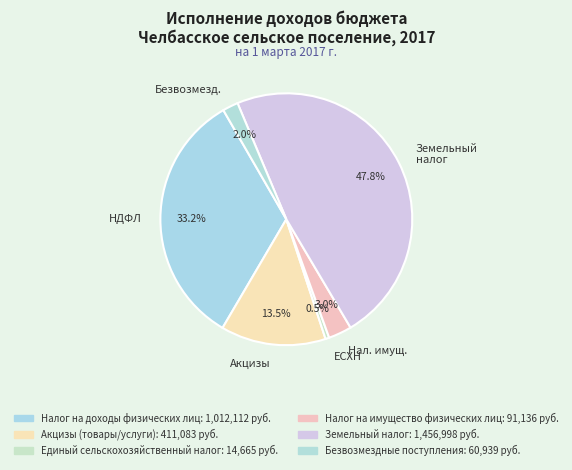

Which category has the biggest portion of the pie?

Земельный налог